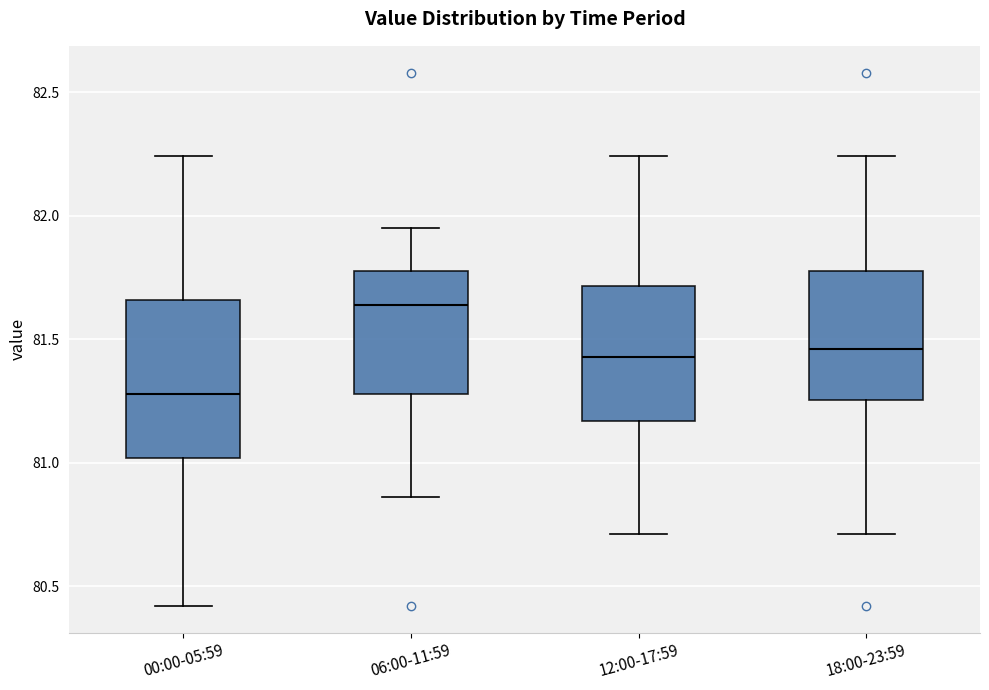

Reading left to right, read every box against the y-axis: the position of its median line, the range the box covers, and the ends of its whiskers. The values are not printed on the chart, so give them approximately, as read against the axis.

00:00-05:59: median 81.30, box 81.00 to 81.65, whiskers 80.40 to 82.25
06:00-11:59: median 81.65, box 81.30 to 81.80, whiskers 80.85 to 81.95
12:00-17:59: median 81.45, box 81.15 to 81.70, whiskers 80.70 to 82.25
18:00-23:59: median 81.45, box 81.25 to 81.80, whiskers 80.70 to 82.25